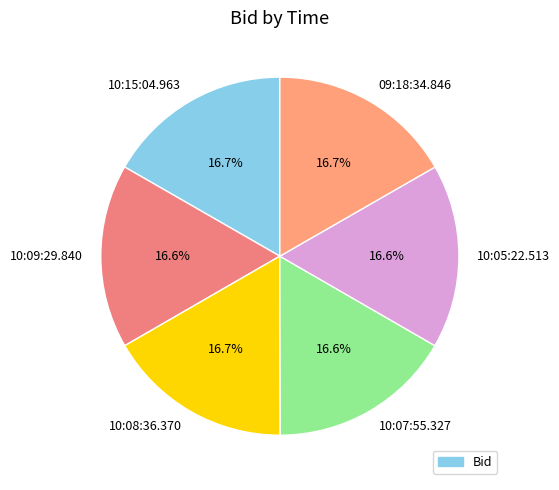

Does 09:18:34.846 account for over 50% of the chart?

No